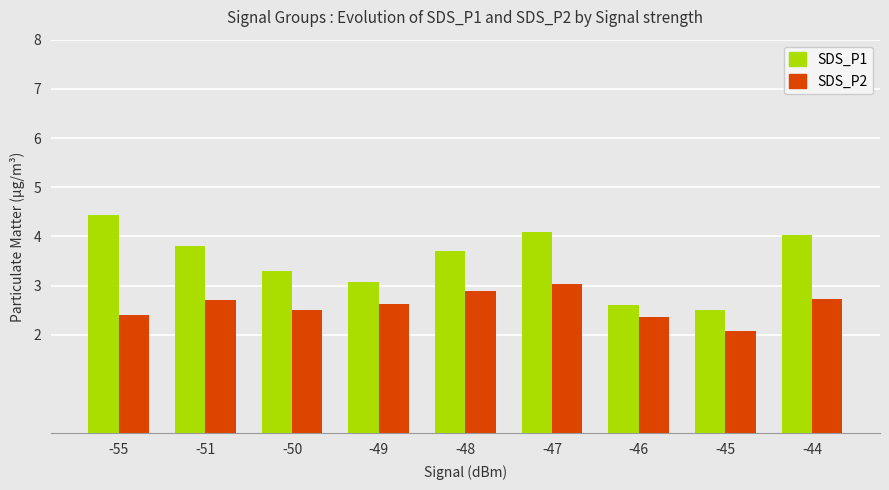

At which label does SDS_P1 reach its peak?

-55